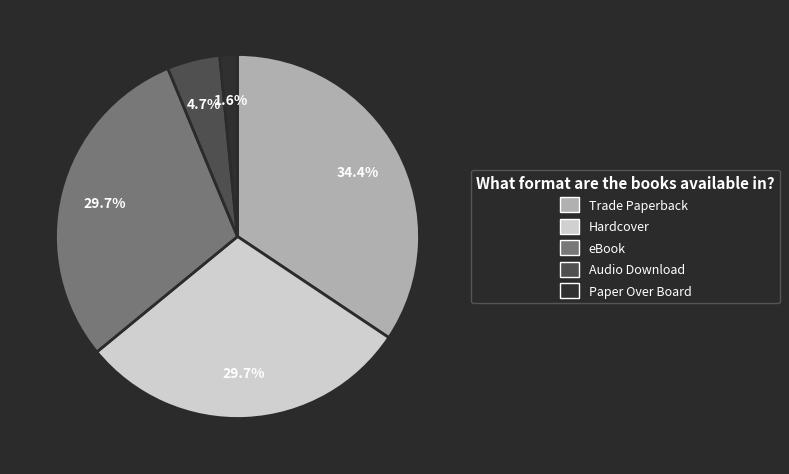

What percentage is the Trade Paperback slice, to the nearest percent?

34%